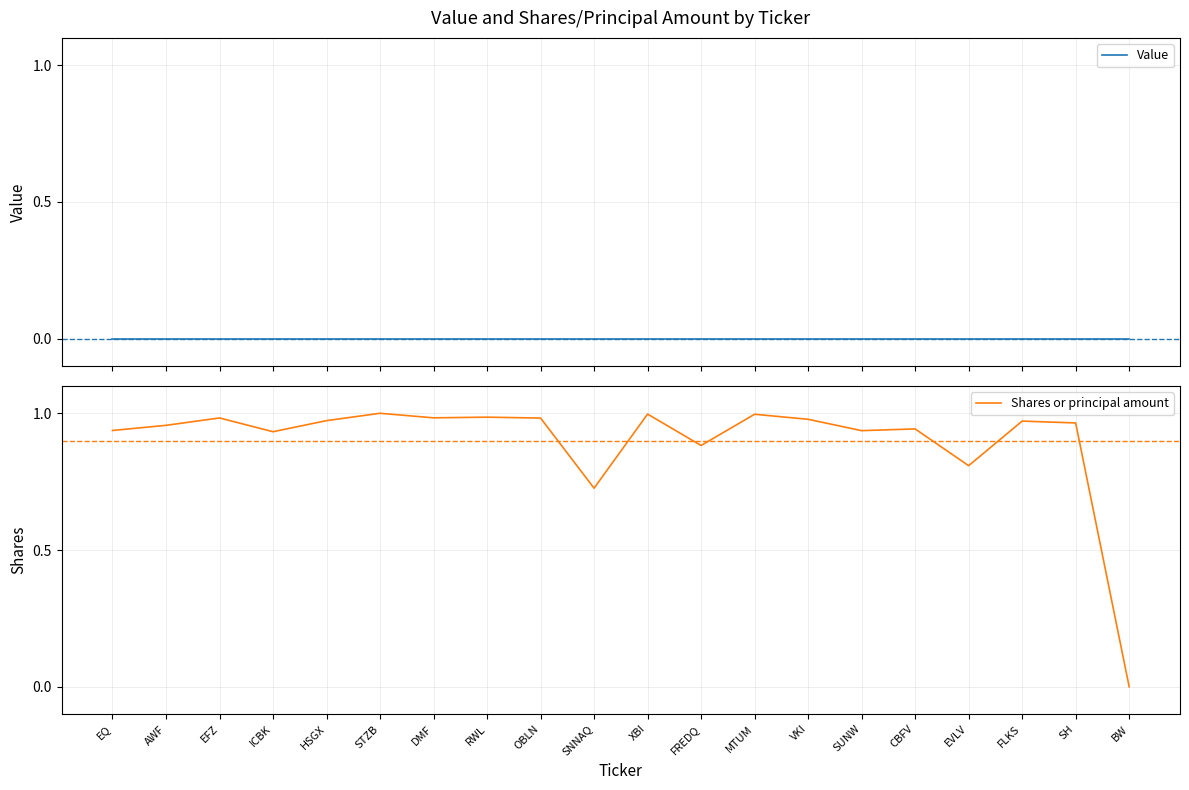

Reading left to right, extract all data points from this chart.

Value: 0.0	0.0	0.0	0.0	0.0	0.0	0.0	0.0	0.0	0.0	0.0	0.0	0.0	0.0	0.0	0.0	0.0	0.0	0.0	0.0
Shares or principal amount: 0.9	1.0	1.0	0.9	1.0	1.0	1.0	1.0	1.0	0.7	1.0	0.9	1.0	1.0	0.9	0.9	0.8	1.0	1.0	0.0